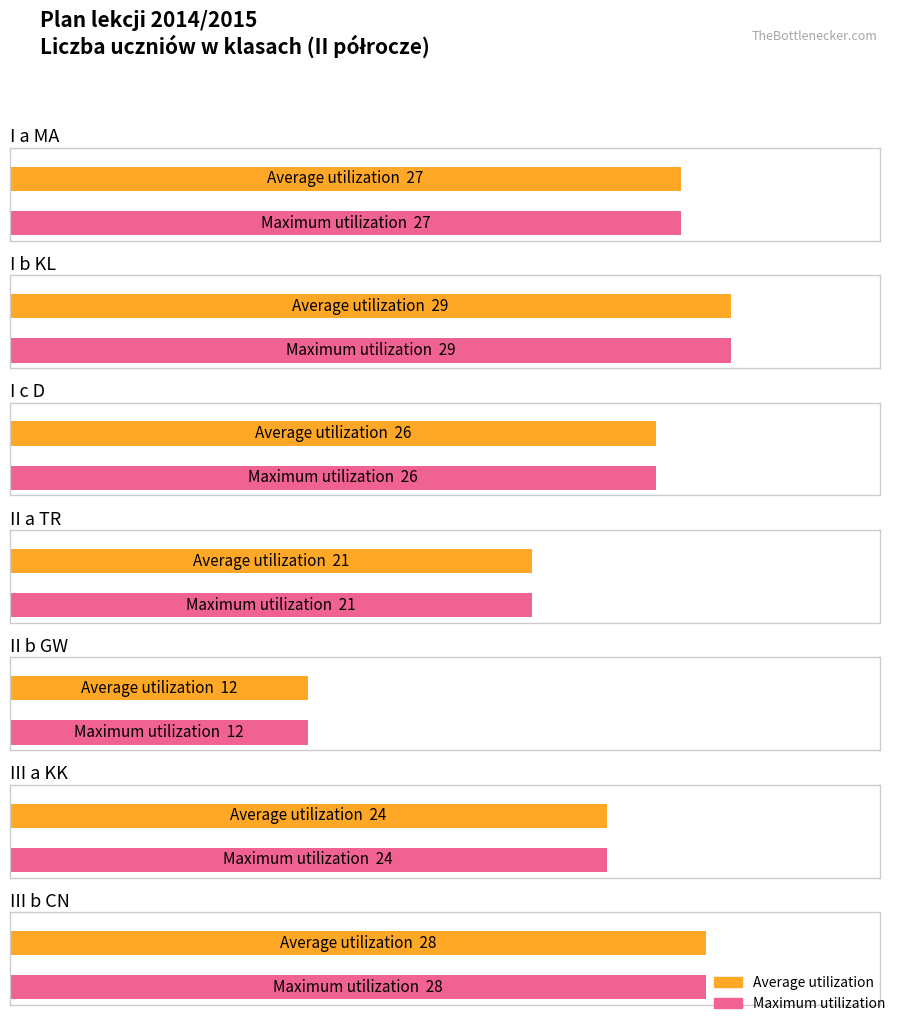

What is the lowest value of the Average utilization series?

12